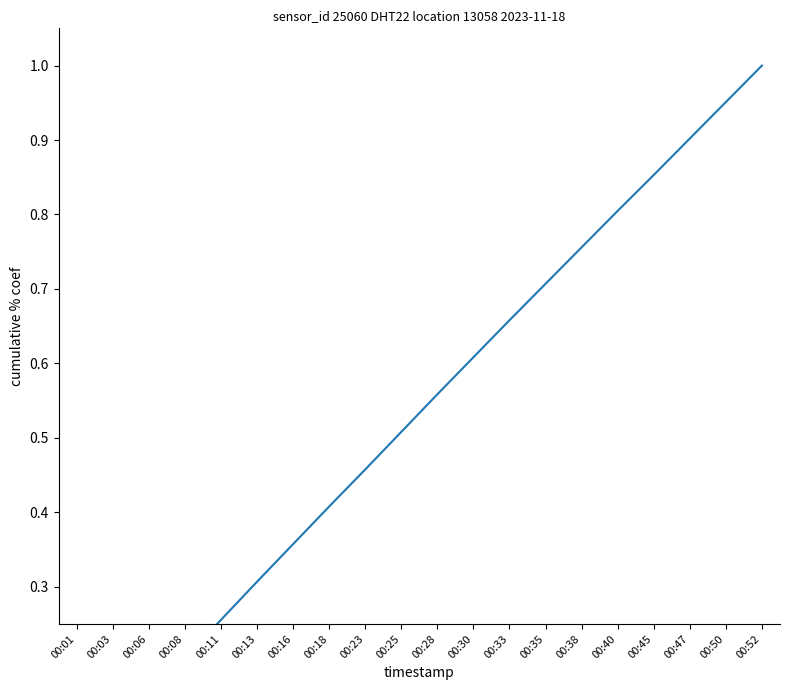

At which category does the chart reach its minimum across all series?

00:01